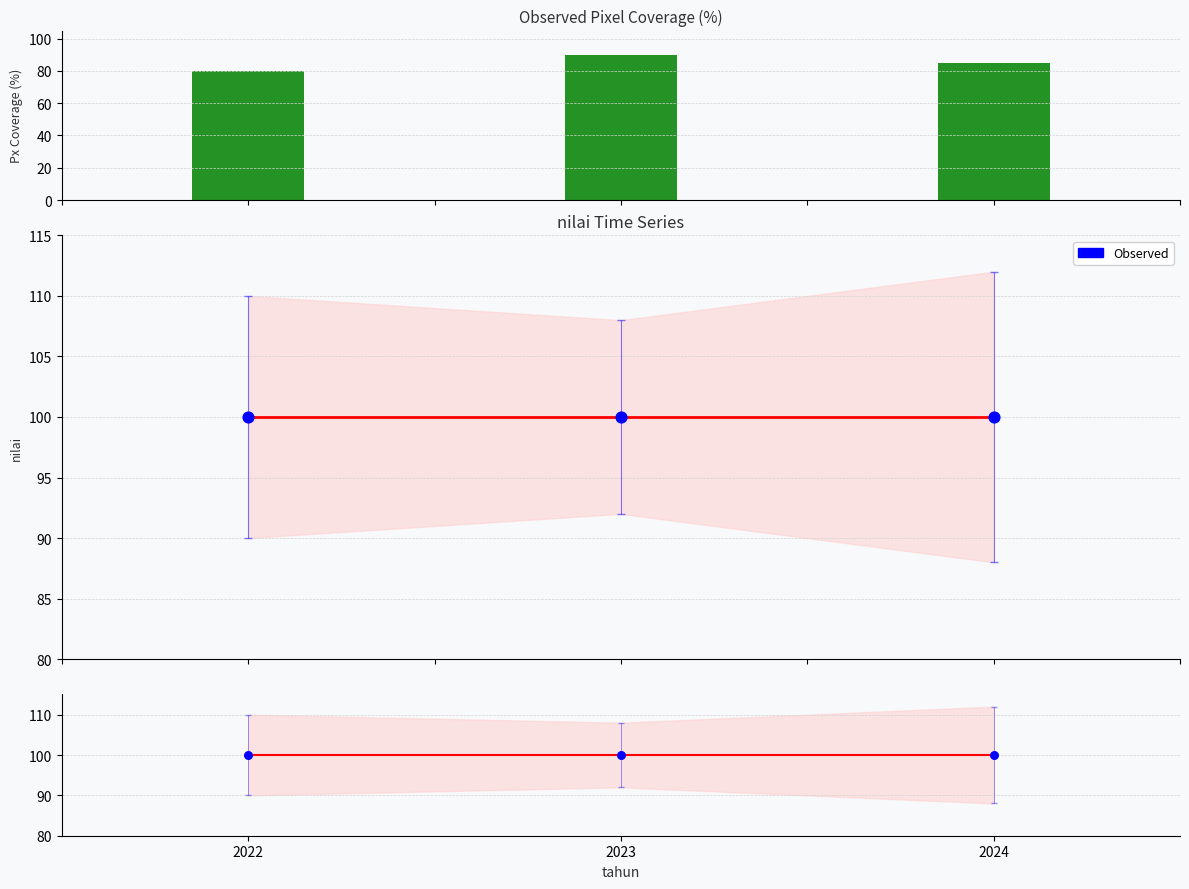

What is the total value across all series at 2023?

390